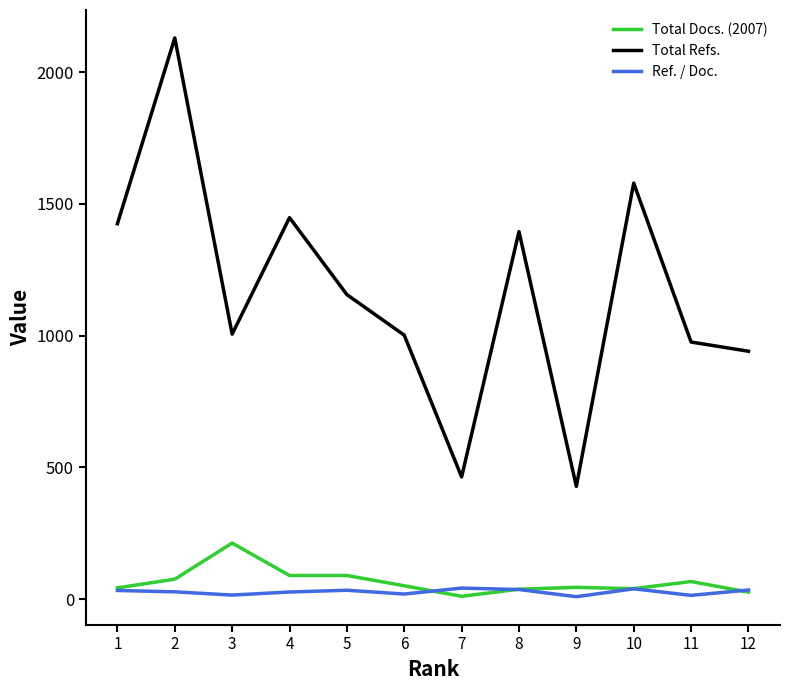

True or false: Total Docs. (2007) and Total Refs. intersect in this chart.

False